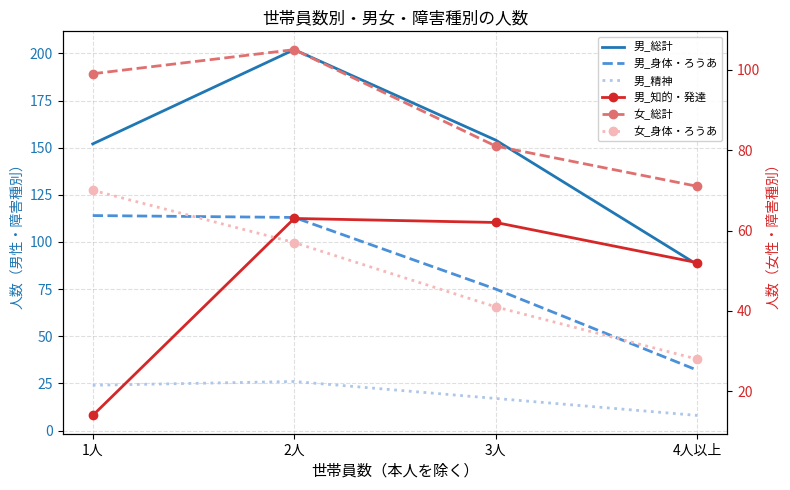

What are all the series names shown in the legend?

男_総計, 男_身体・ろうあ, 男_精神, 男_知的・発達, 女_総計, 女_身体・ろうあ